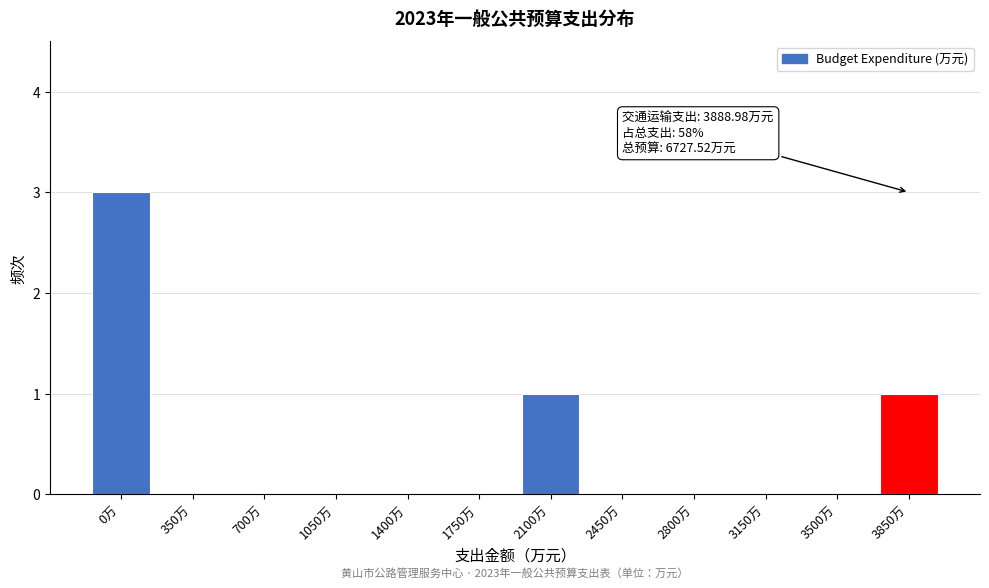

Reading left to right, extract all data points from this chart.

0万=3	350万=0	700万=0	1050万=0	1400万=0	1750万=0	2100万=1	2450万=0	2800万=0	3150万=0	3500万=0	3850万=1